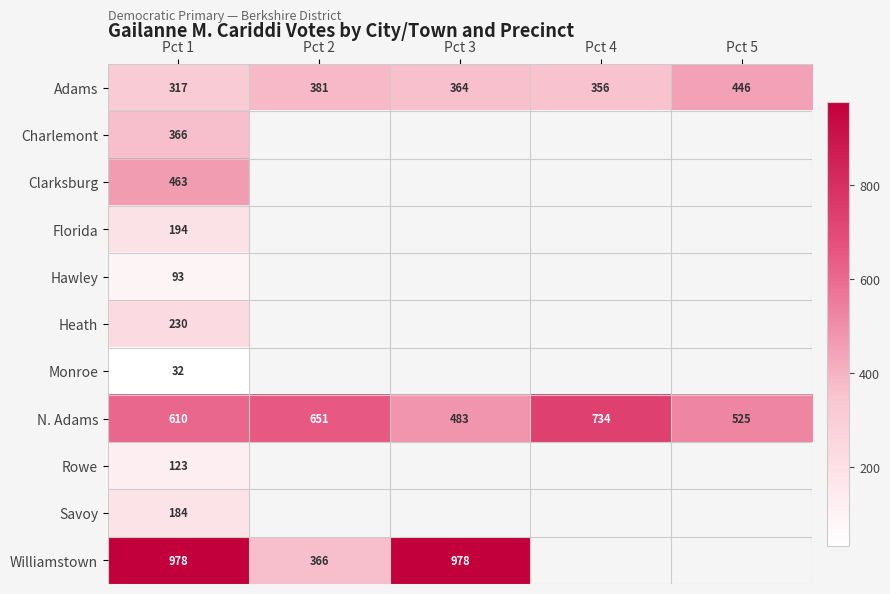

True or false: Heath has a value of 128 at Pct 1.

False